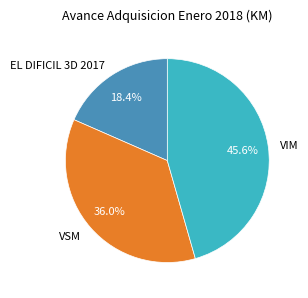

The EL DIFICIL 3D 2017 slice represents 6% of the pie. True or false?

False